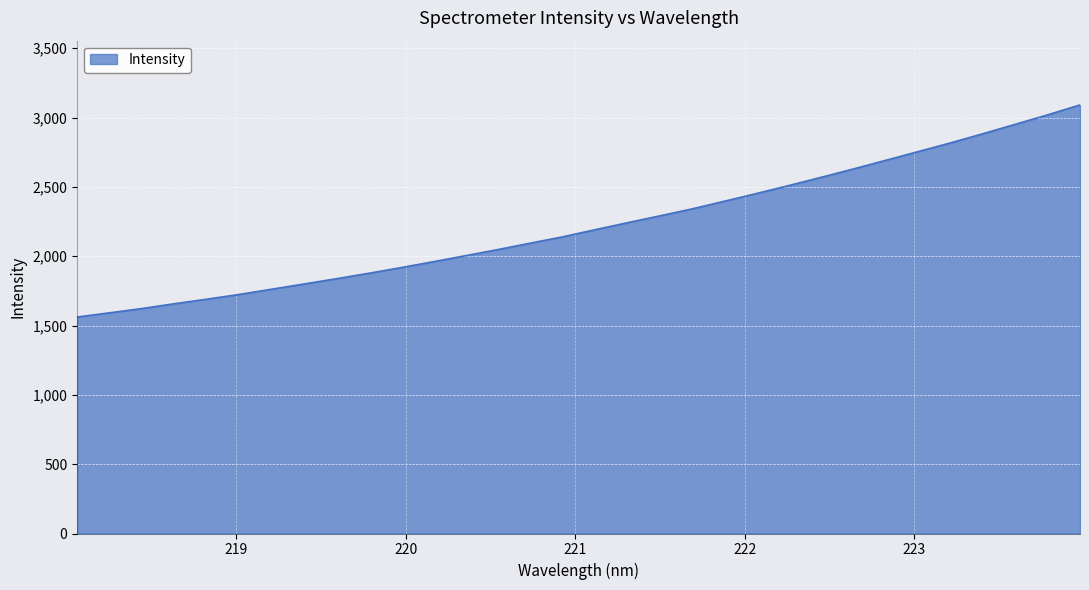

What is the difference between the maximum and minimum values?

1529.4